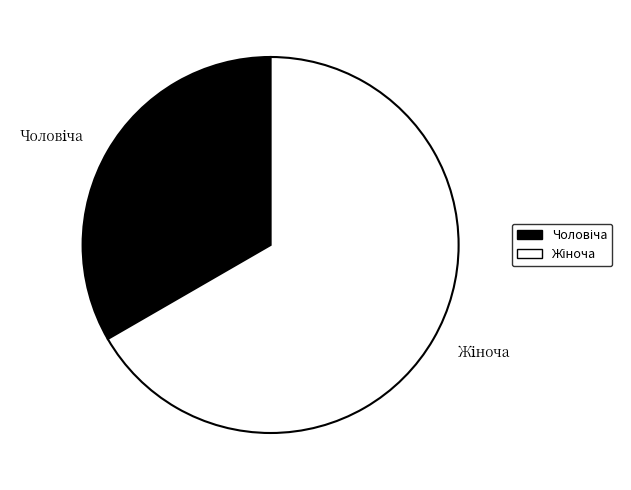

Is there a majority slice in this chart?

Yes